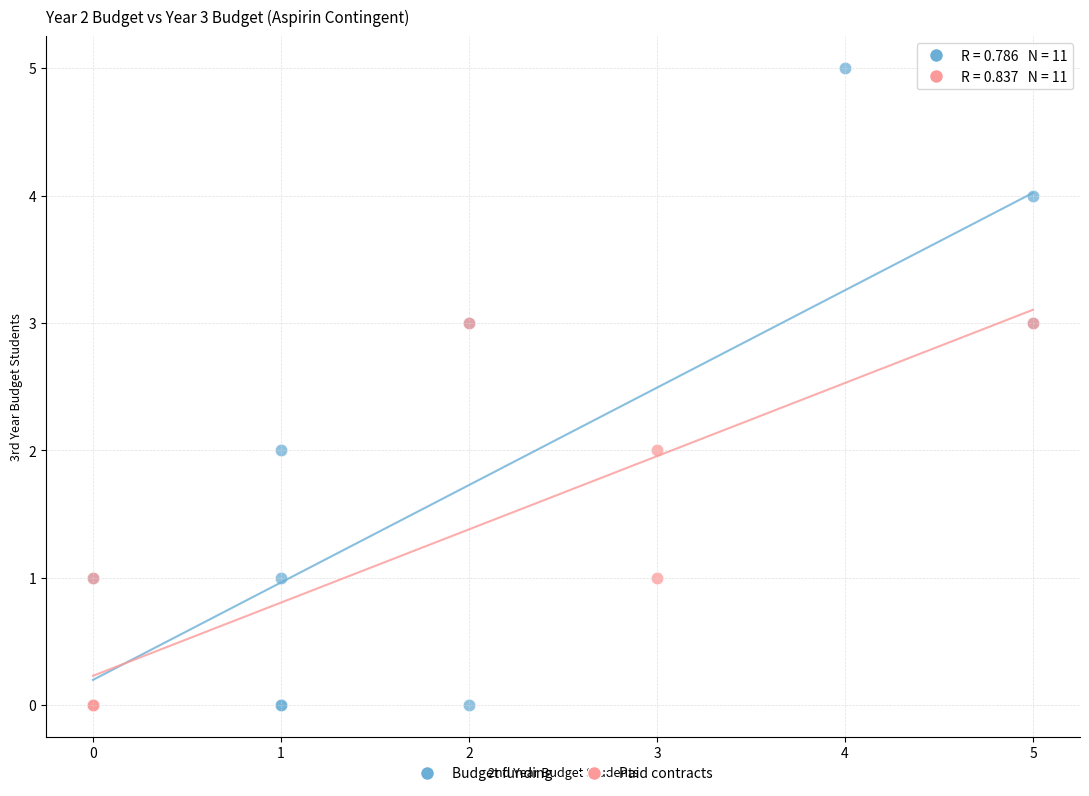

Which series has the widest spread of Y values?

Budget funding